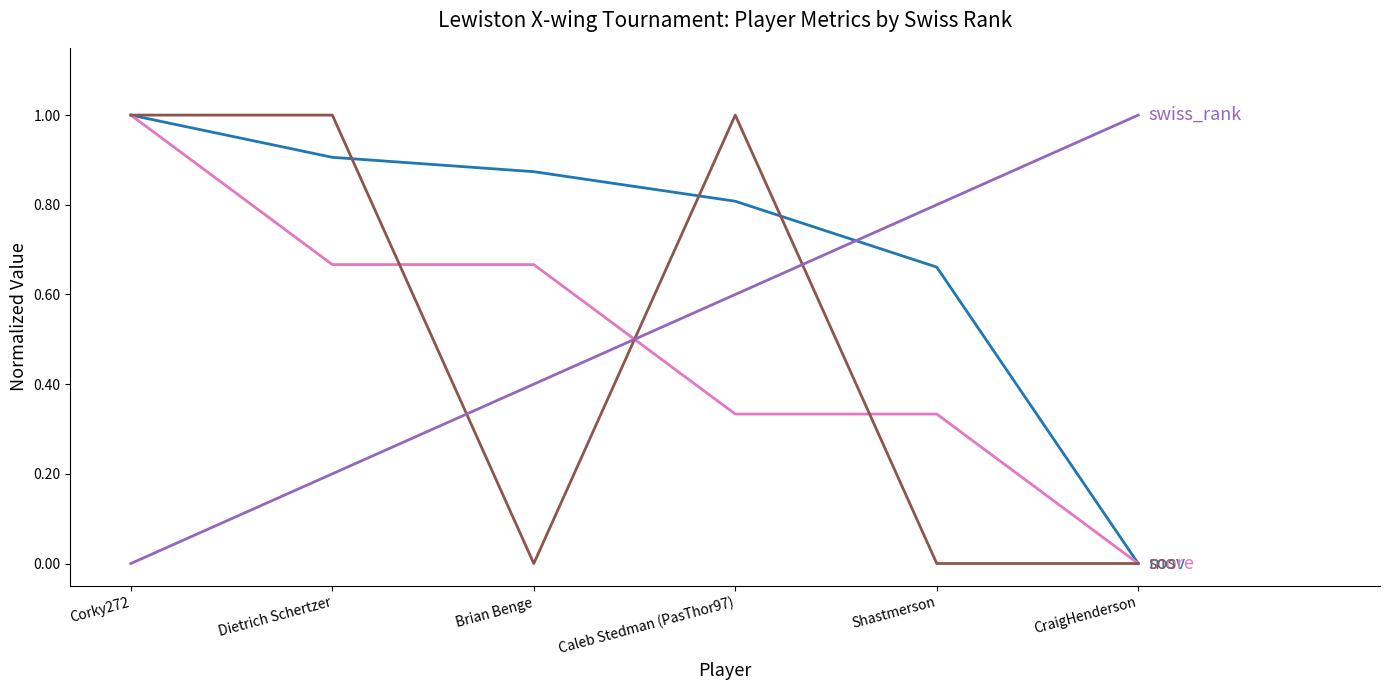

What is the maximum value shown in the chart?

1.0